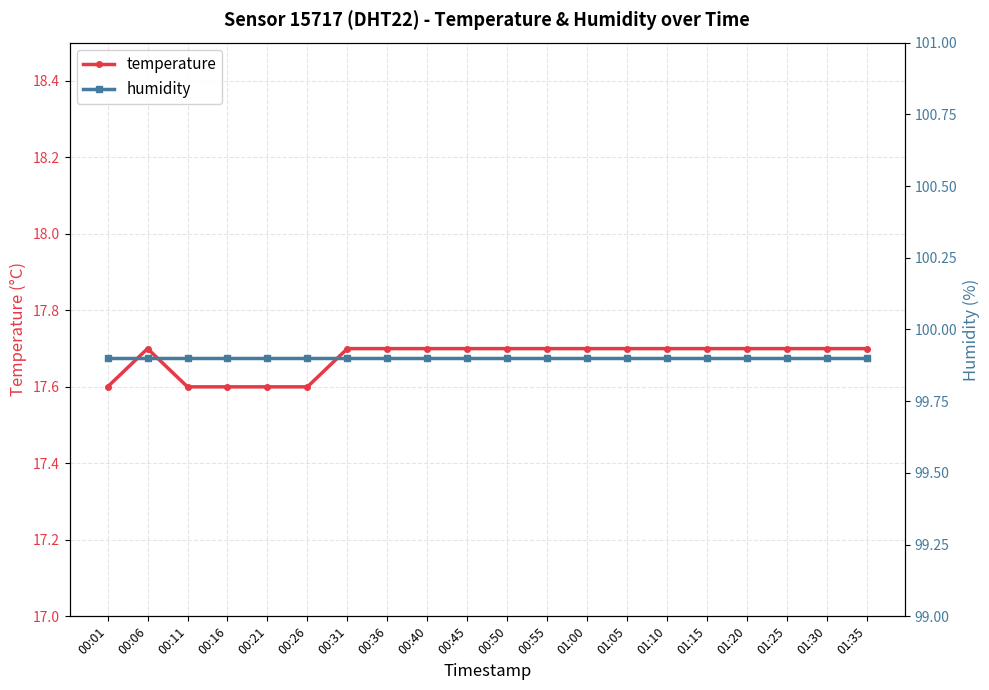

Rank the series at 01:20 from lowest to highest value.

temperature, humidity